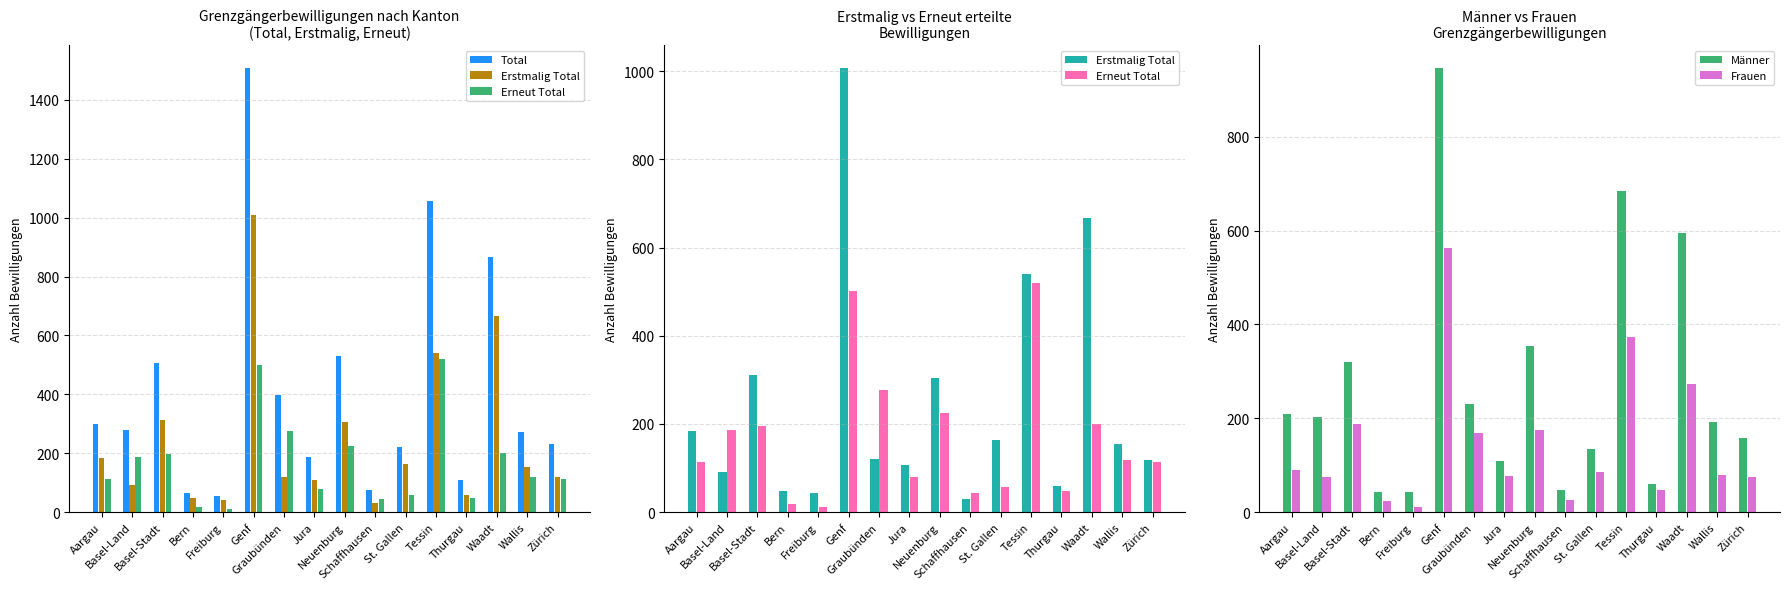

How many data points in Total are above 278?

7